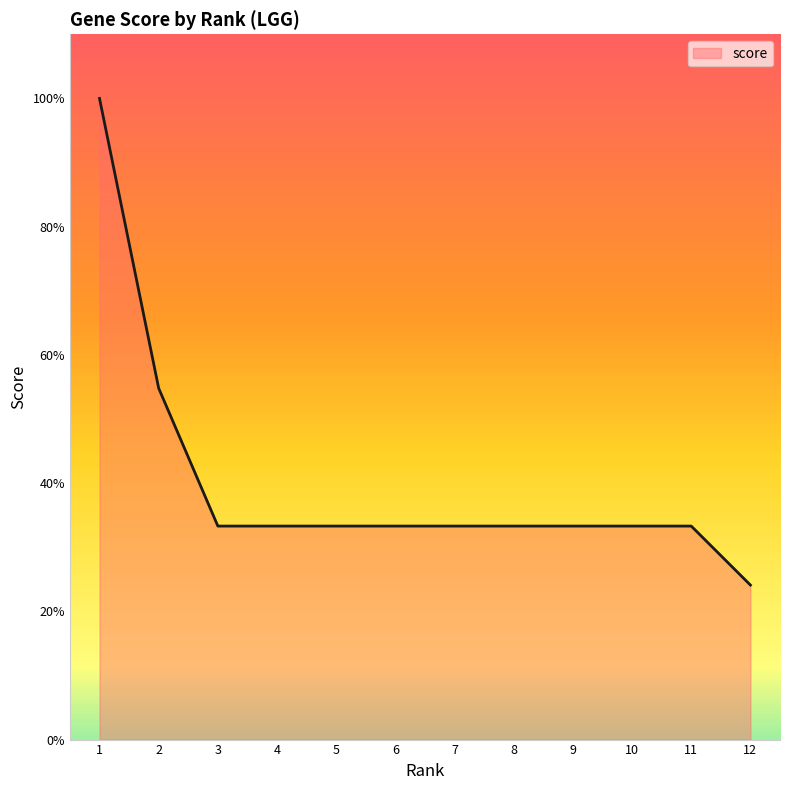

Read the value at 9.

0.3